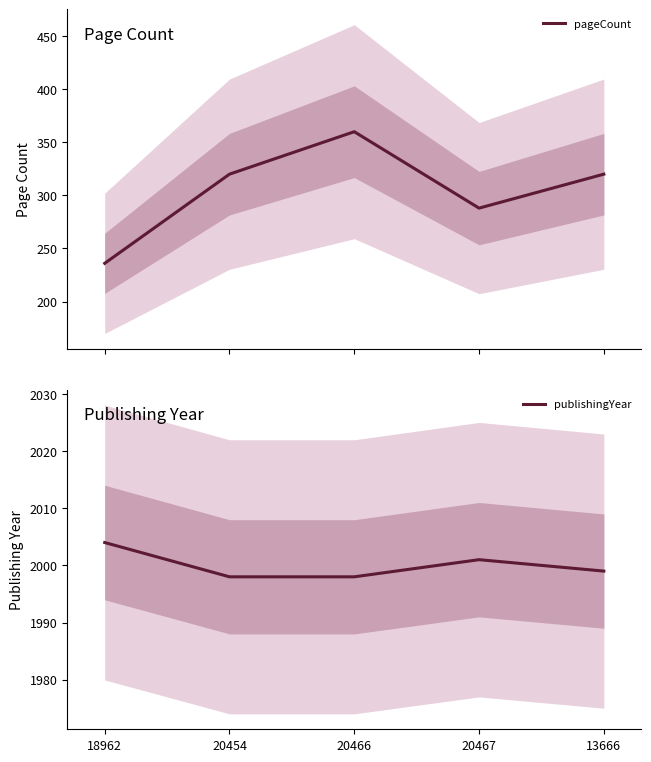

Does the chart display data point markers on the line(s)?

No